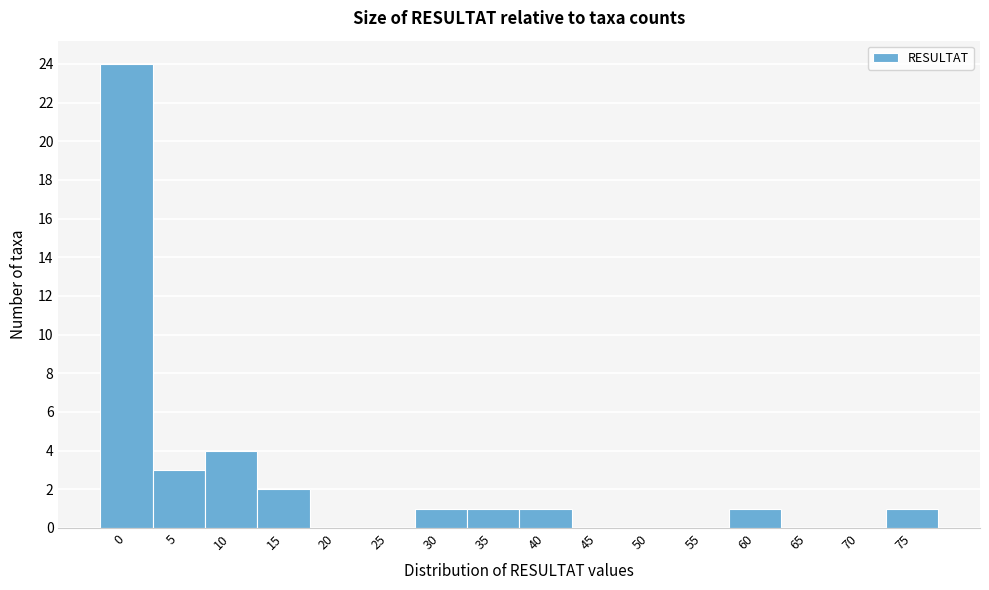

Reading right to left, list all the values displayed in this chart.

75=1	70=0	65=0	60=1	55=0	50=0	45=0	40=1	35=1	30=1	25=0	20=0	15=2	10=4	5=3	0=24